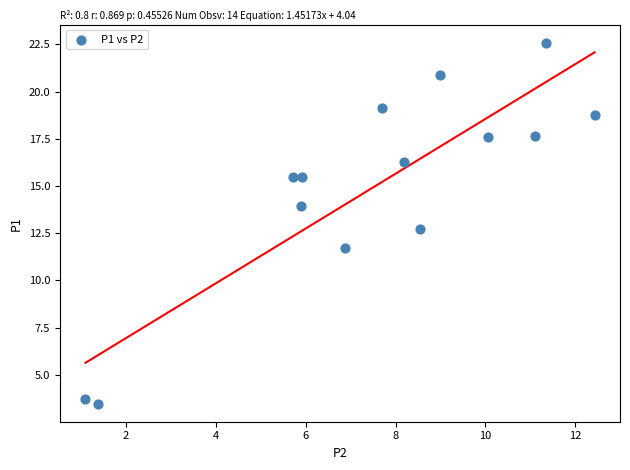

What is the range of Y values (max minus min)?

19.1